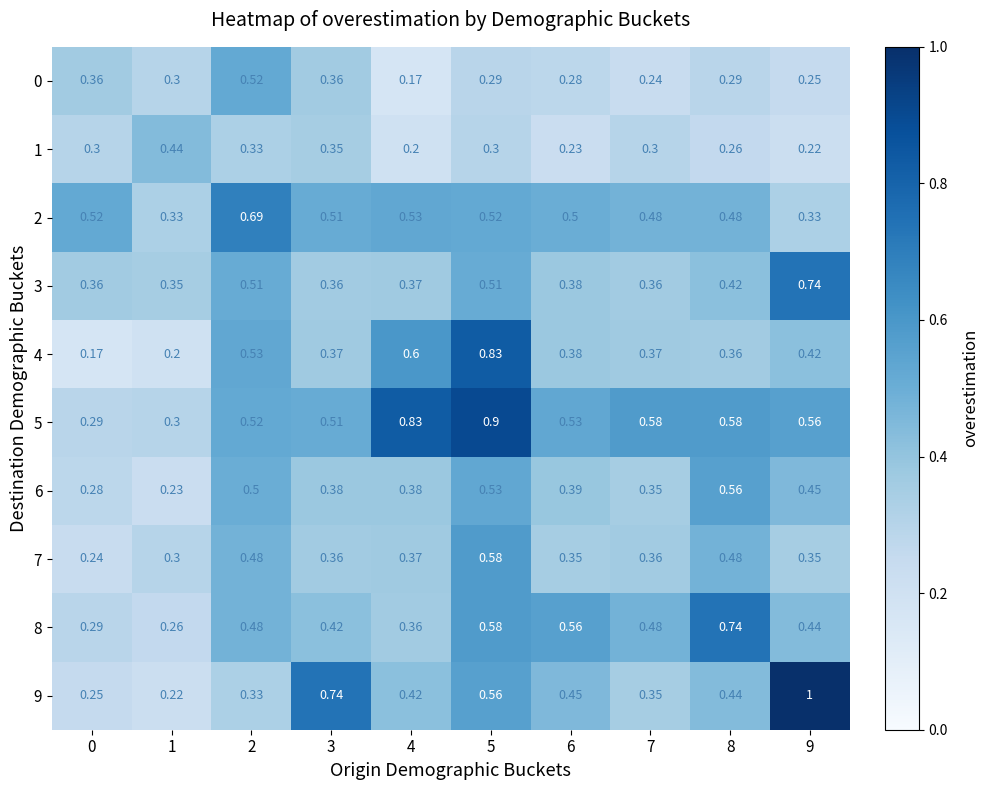

Reading left to right, transcribe all the data shown in this chart.

0: 0=0.4	1=0.3	2=0.5	3=0.4	4=0.2	5=0.3	6=0.3	7=0.2	8=0.3	9=0.2
1: 0=0.3	1=0.4	2=0.3	3=0.3	4=0.2	5=0.3	6=0.2	7=0.3	8=0.3	9=0.2
2: 0=0.5	1=0.3	2=0.7	3=0.5	4=0.5	5=0.5	6=0.5	7=0.5	8=0.5	9=0.3
3: 0=0.4	1=0.3	2=0.5	3=0.4	4=0.4	5=0.5	6=0.4	7=0.4	8=0.4	9=0.7
4: 0=0.2	1=0.2	2=0.5	3=0.4	4=0.6	5=0.8	6=0.4	7=0.4	8=0.4	9=0.4
5: 0=0.3	1=0.3	2=0.5	3=0.5	4=0.8	5=0.9	6=0.5	7=0.6	8=0.6	9=0.6
6: 0=0.3	1=0.2	2=0.5	3=0.4	4=0.4	5=0.5	6=0.4	7=0.3	8=0.6	9=0.5
7: 0=0.2	1=0.3	2=0.5	3=0.4	4=0.4	5=0.6	6=0.3	7=0.4	8=0.5	9=0.3
8: 0=0.3	1=0.3	2=0.5	3=0.4	4=0.4	5=0.6	6=0.6	7=0.5	8=0.7	9=0.4
9: 0=0.2	1=0.2	2=0.3	3=0.7	4=0.4	5=0.6	6=0.5	7=0.3	8=0.4	9=1.0